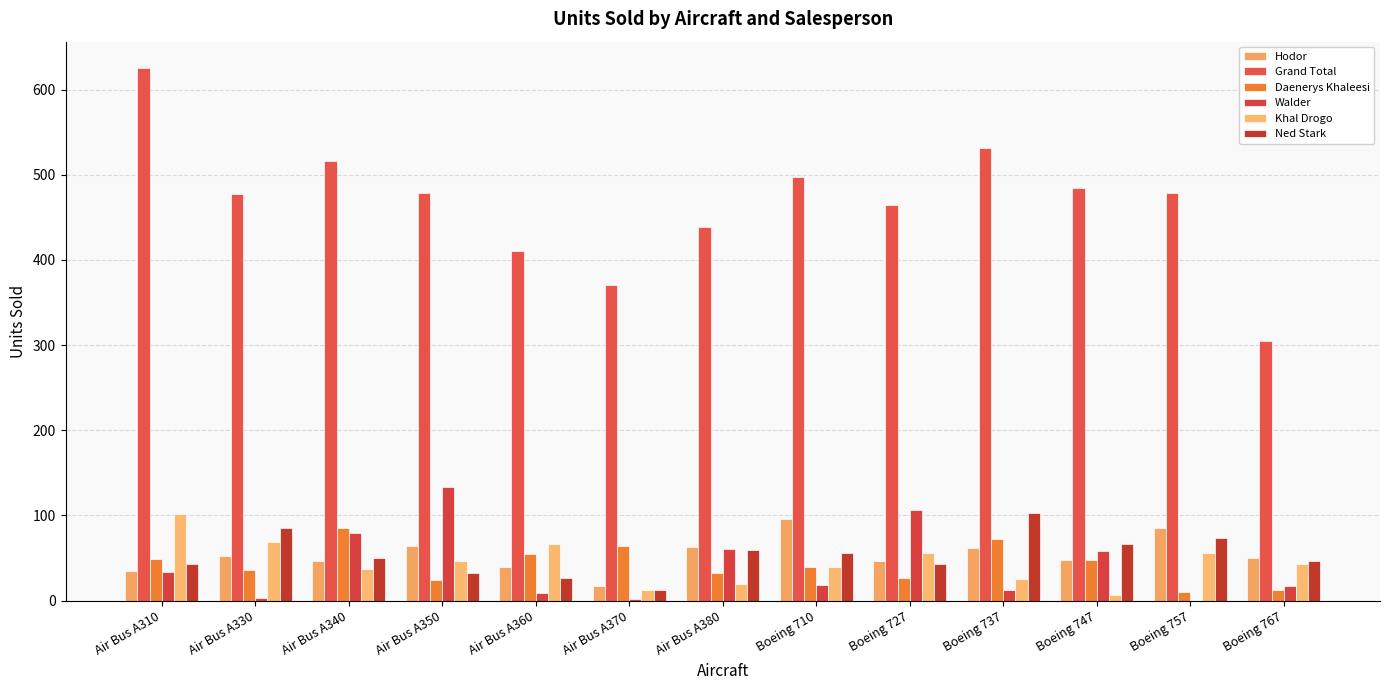

Rank the series by their maximum value, from lowest to highest.

Daenerys Khaleesi, Hodor, Khal Drogo, Ned Stark, Walder, Grand Total